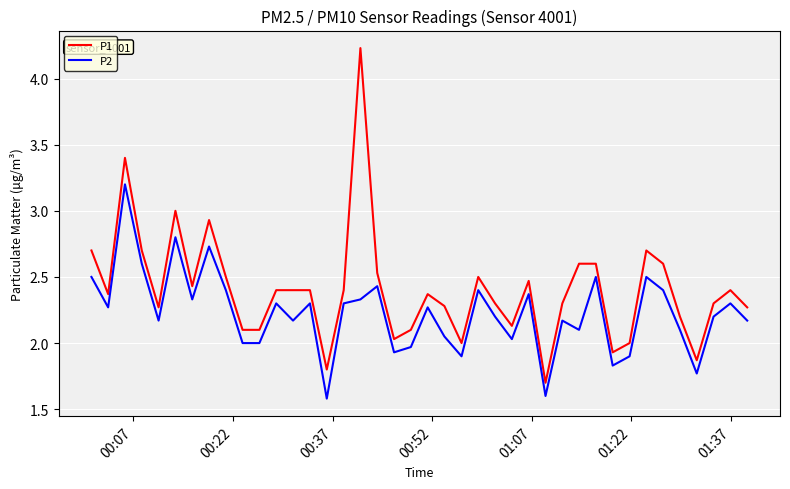

True or false: P2 and P1 intersect in this chart.

False